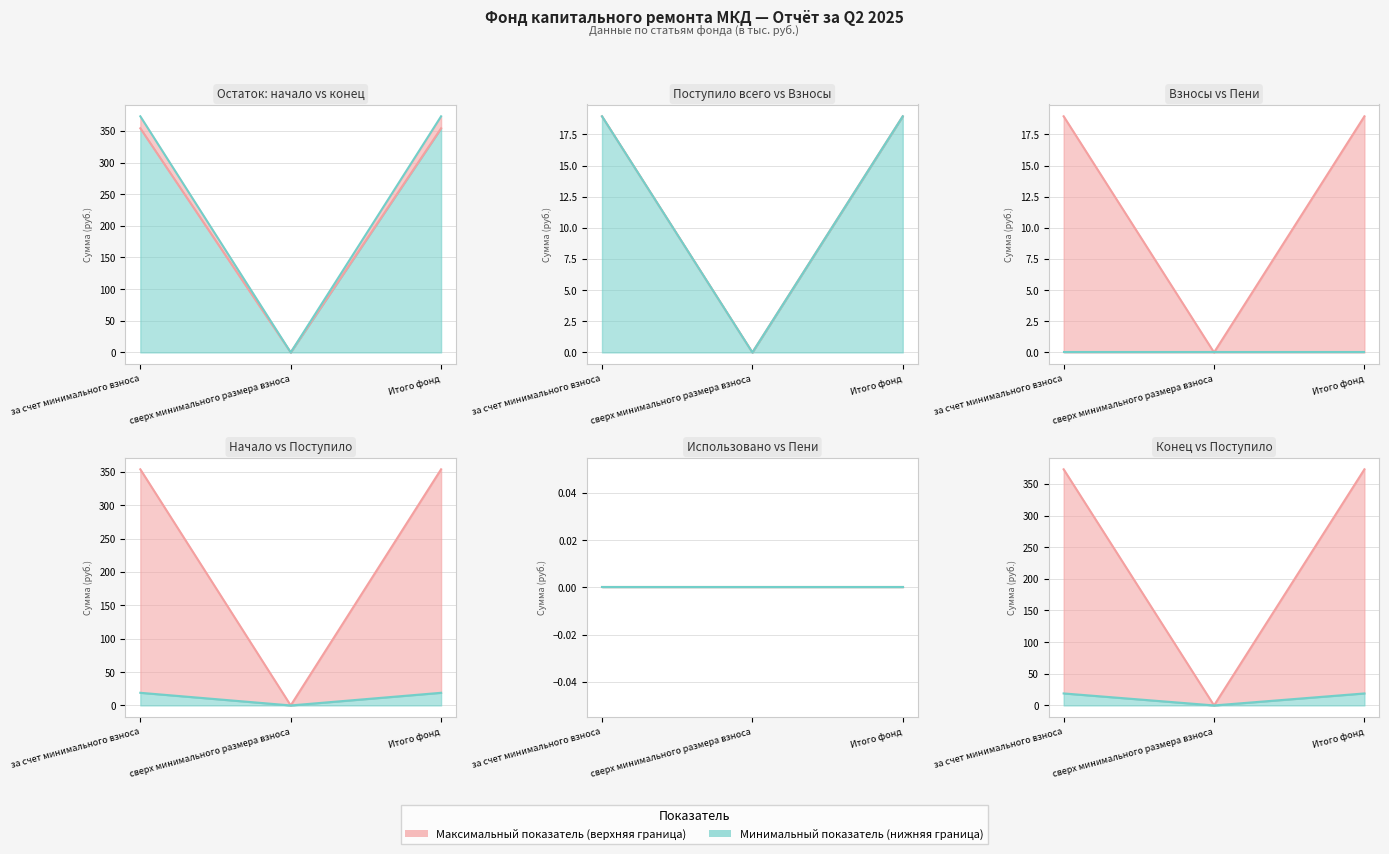

What is the label of the 3rd point from the right?

за счет минимального взноса